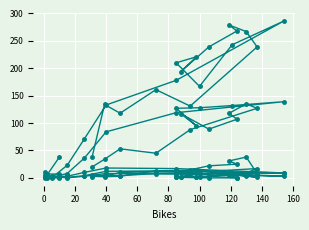

At which label does SC2 first exceed 167?

120